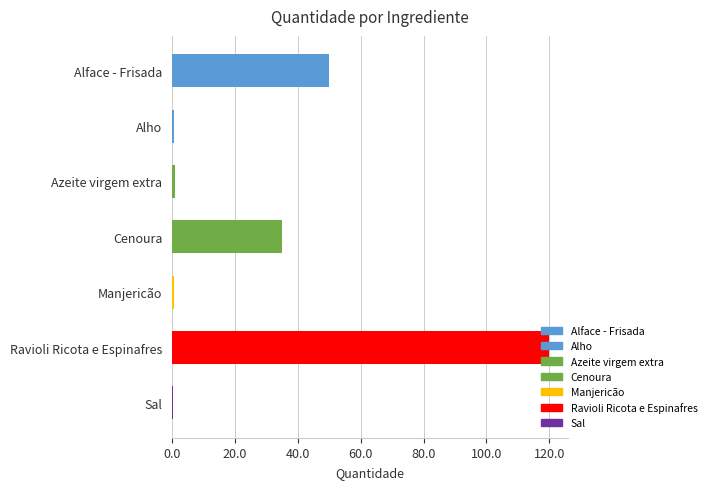

Are the bars horizontal?

Yes